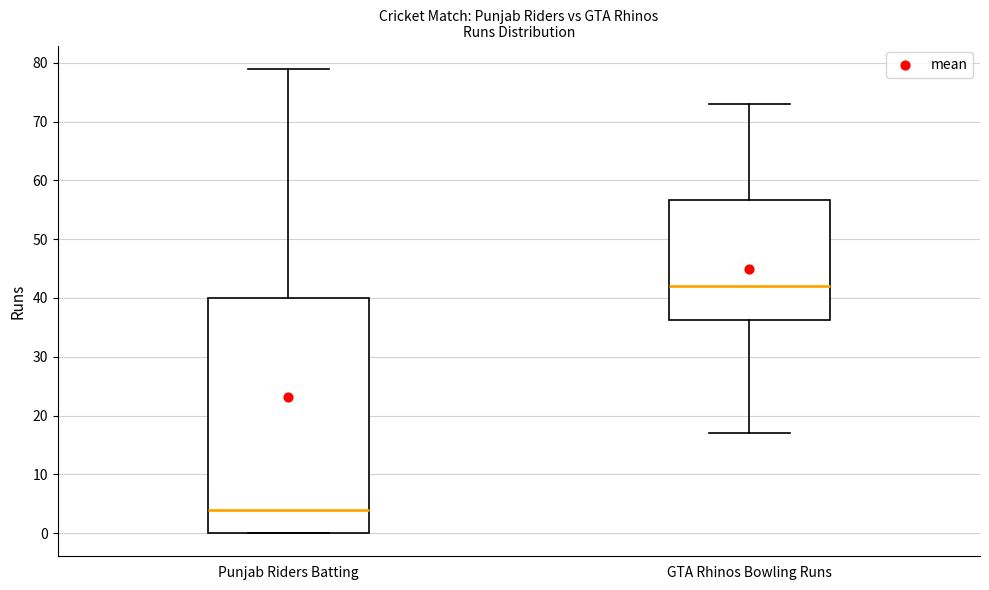

Reading left to right, transcribe this box plot: for each box, give where its median line is, the range the box spans, and where its two whiskers end, as read against the y-axis. The values are not printed on the chart, so give them approximately, as read against the axis.

Punjab Riders Batting: median 4, box 0 to 40, whiskers 0 to 79
GTA Rhinos Bowling Runs: median 42, box 36 to 57, whiskers 17 to 73